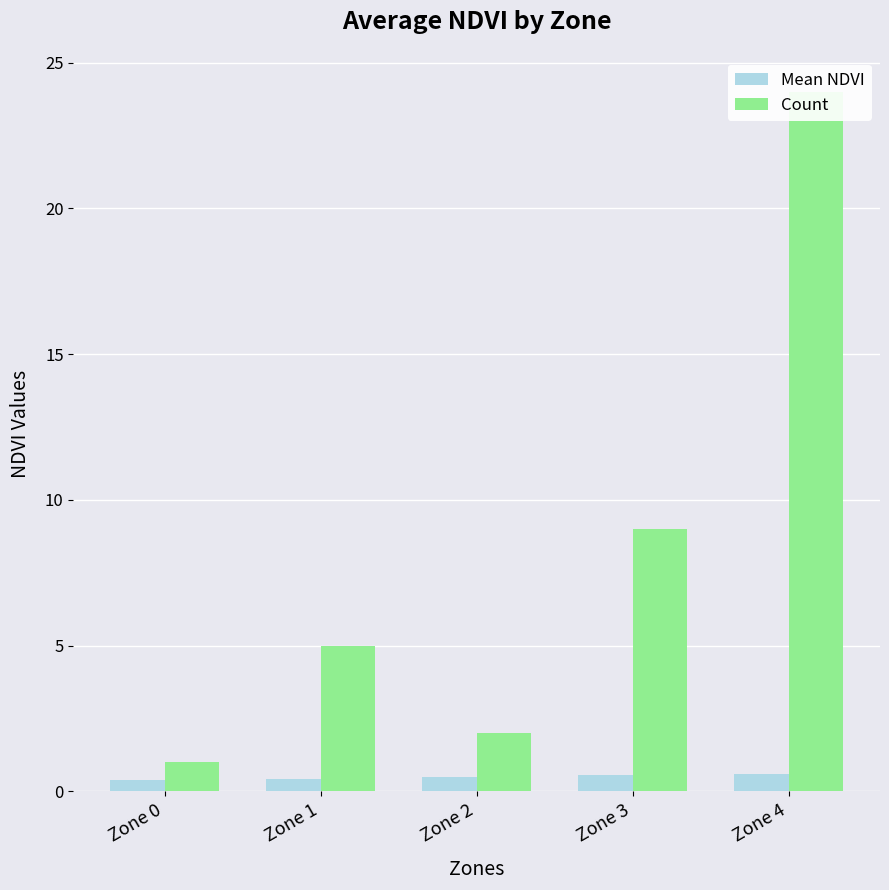

Rank the categories by Mean NDVI value from lowest to highest.

Zone 0, Zone 1, Zone 2, Zone 3, Zone 4